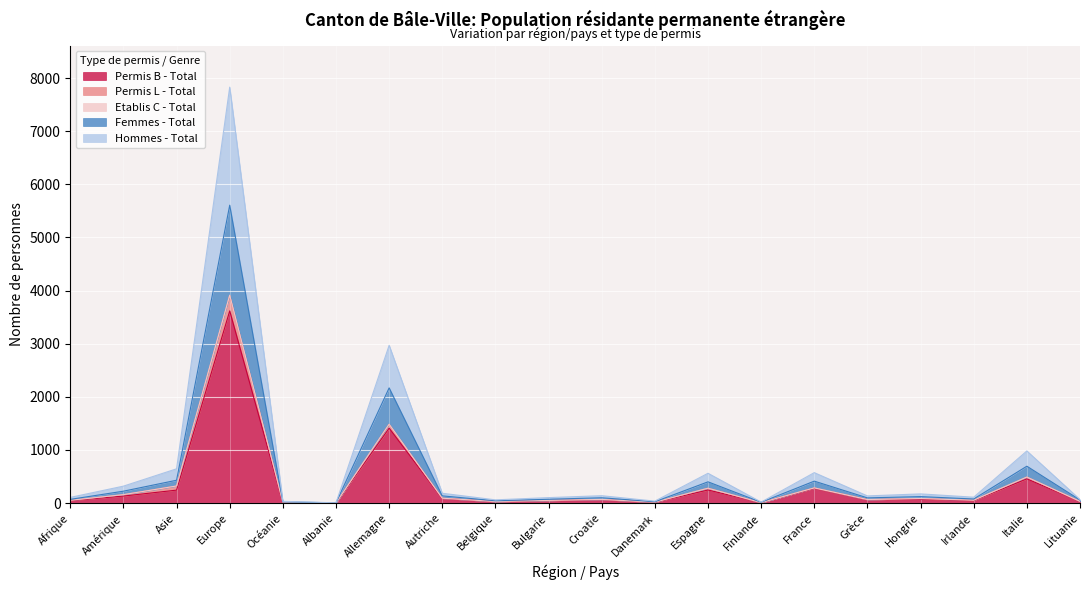

Which category has the highest value in the Permis B - Total series?

Europe